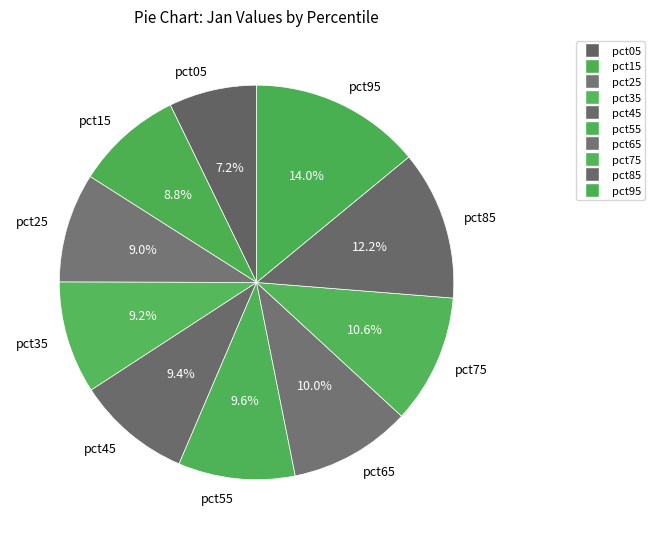

The pct95 slice represents 14% of the pie. True or false?

True